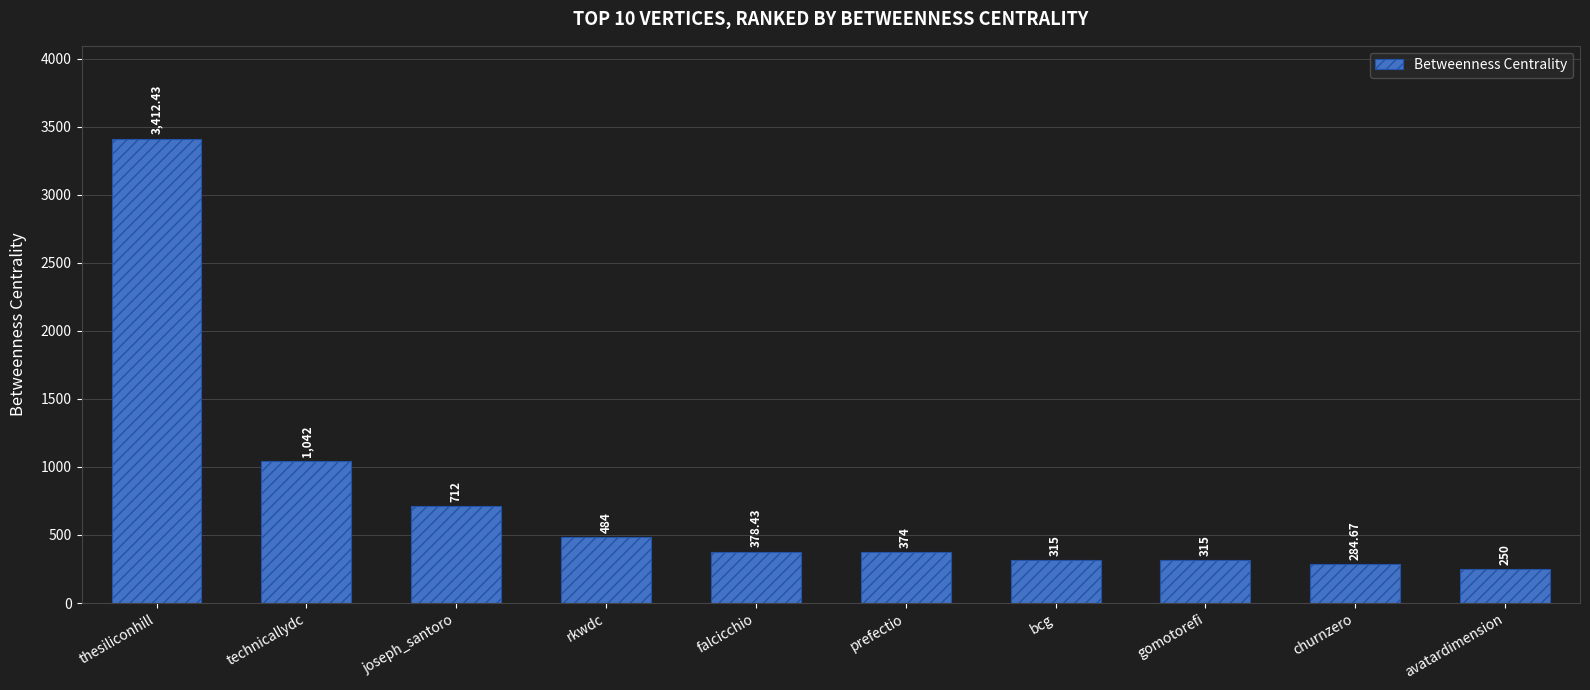

Reading right to left, extract all data points from this chart.

250.0	284.7	315.0	315.0	374.0	378.4	484.0	712.0	1042.0	3412.4